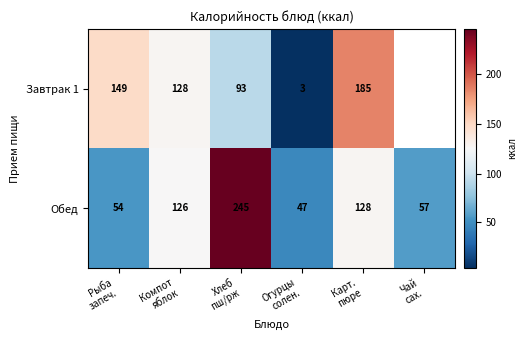

What is the maximum value for Обед?

245